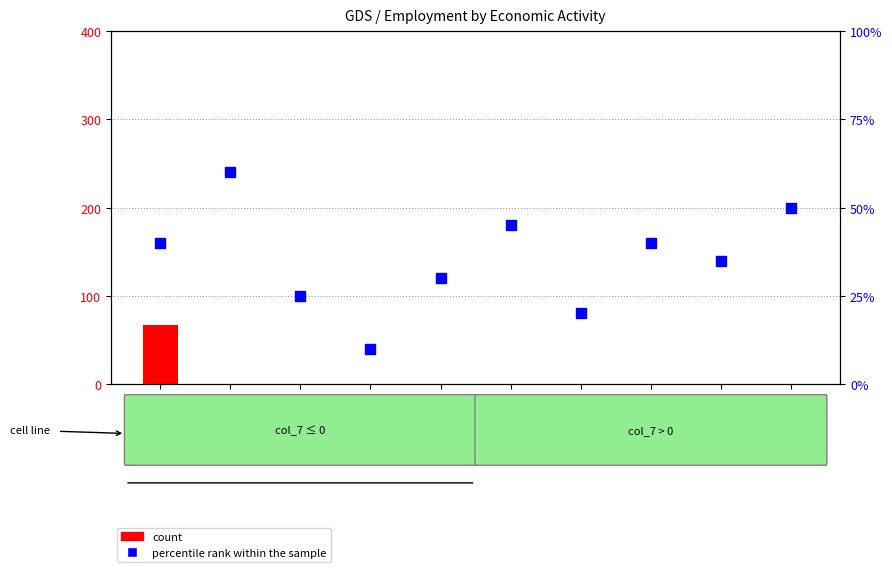

What is the total value across all series at Обрабат.?

25.0